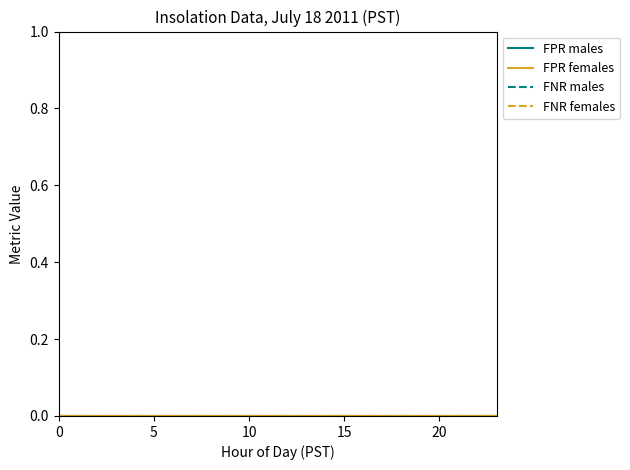

Rank the series at 16 from lowest to highest value.

FPR males, FPR females, FNR males, FNR females